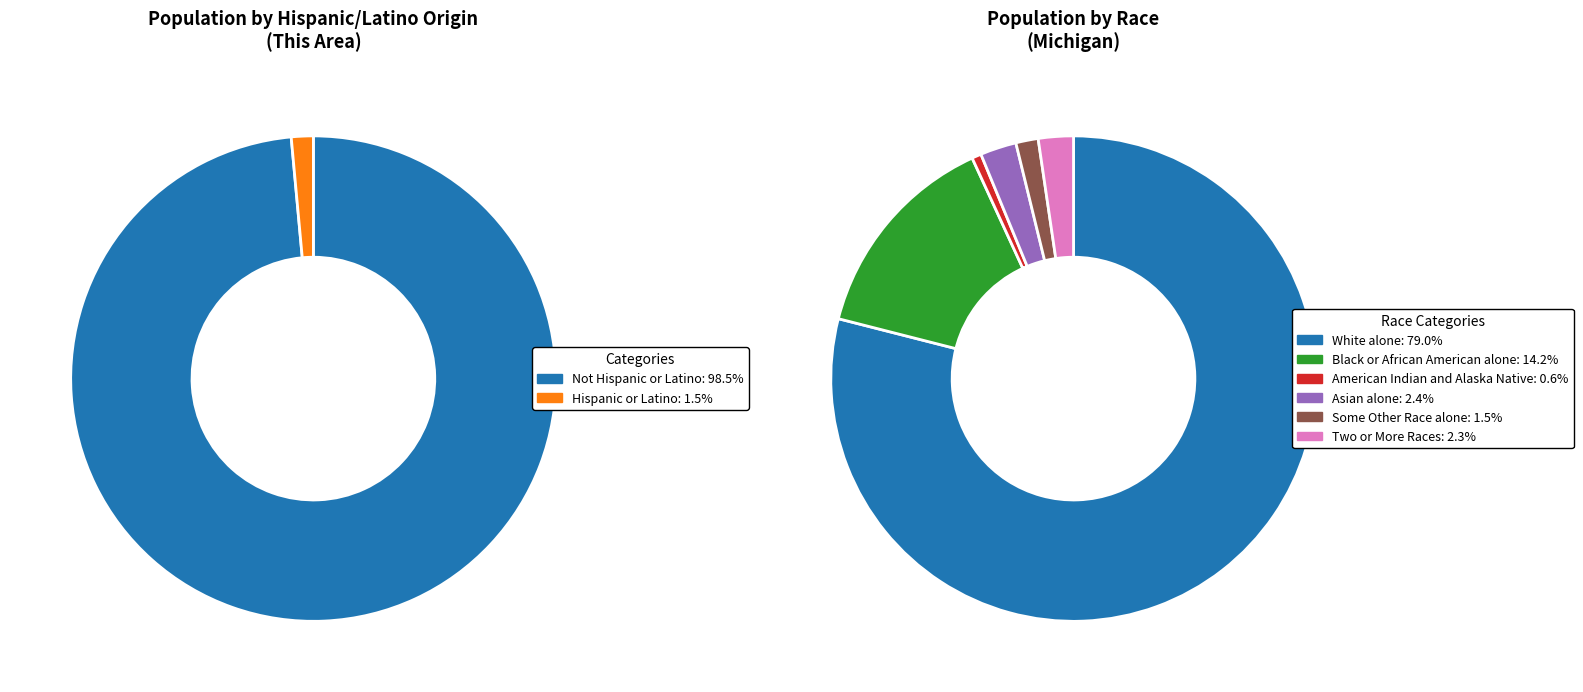

Which slice is the largest?

Not Hispanic or Latino